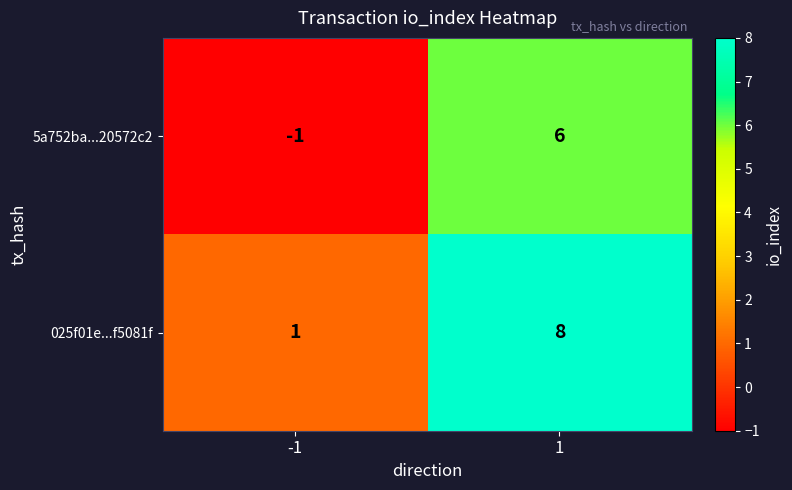

The value of 025f01e...f5081f at 1 is 3. True or false?

False